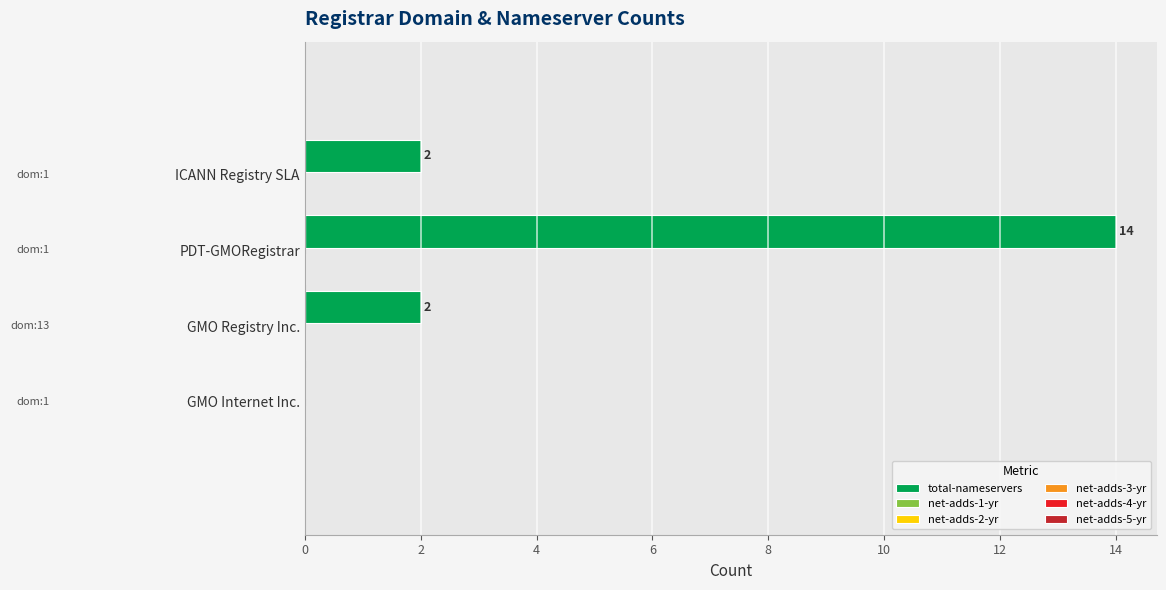

What is the sum of all values?

18